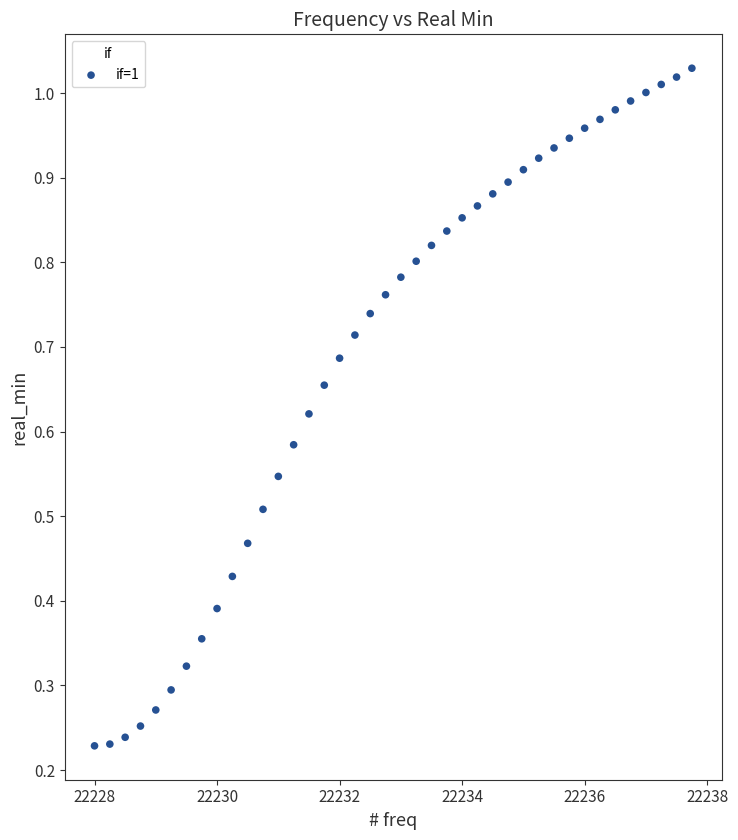

What is the range of X values (max minus min)?

9.8